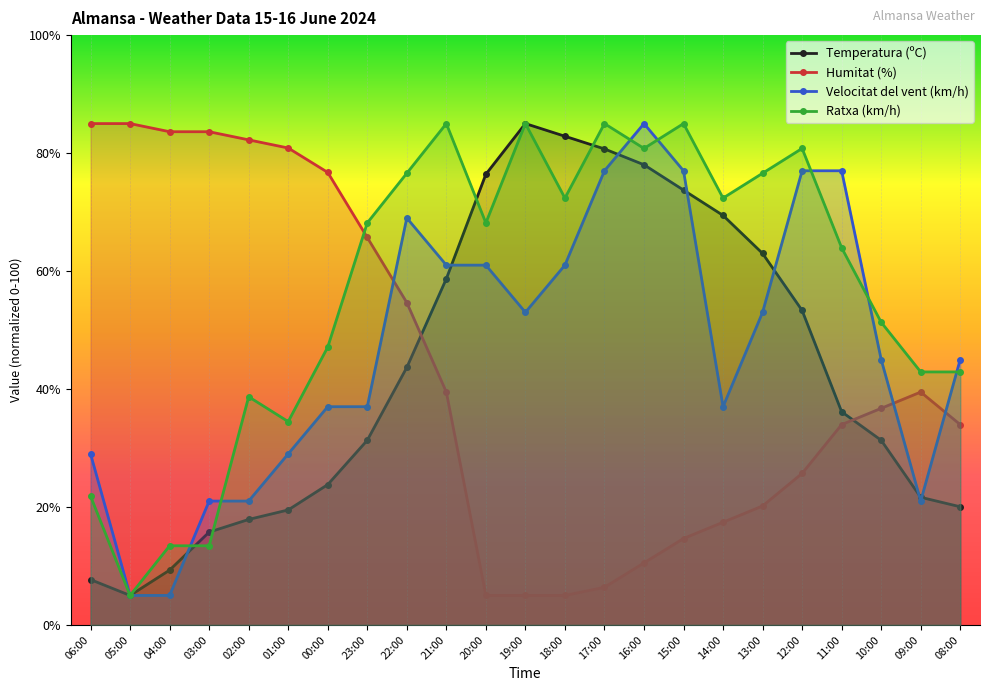

How many values in the Ratxa (km/h) series exceed 68?

12